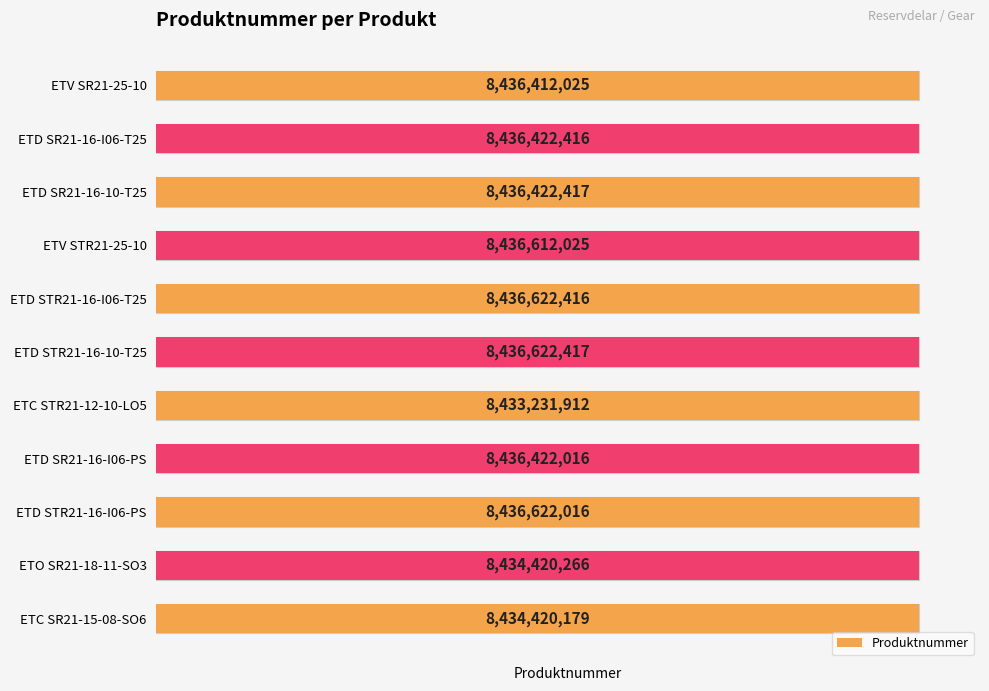

List the labels in order of value, largest first.

ETD STR21-16-10-T25, ETD STR21-16-I06-T25, ETD STR21-16-I06-PS, ETV STR21-25-10, ETD SR21-16-10-T25, ETD SR21-16-I06-T25, ETD SR21-16-I06-PS, ETV SR21-25-10, ETO SR21-18-11-SO3, ETC SR21-15-08-SO6, ETC STR21-12-10-LO5